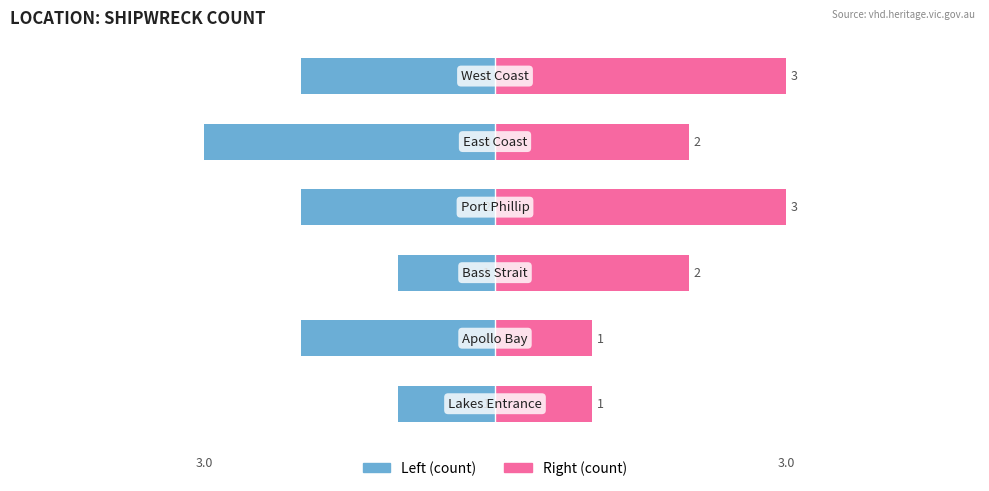

Reading left to right, extract all data points from this chart.

Left (count): -1	-2	-1	-2	-3	-2
Right (count): 1	1	2	3	2	3